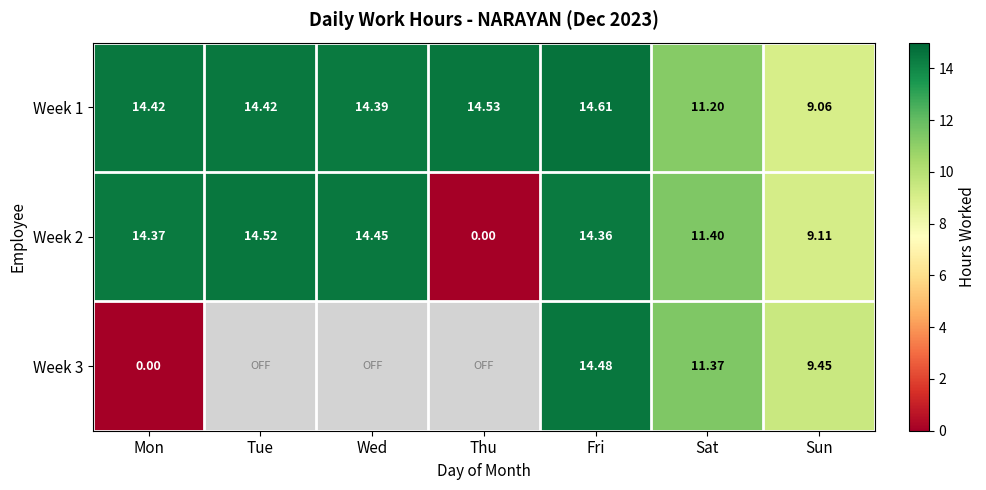

What is the total value across all series at Mon?

28.8